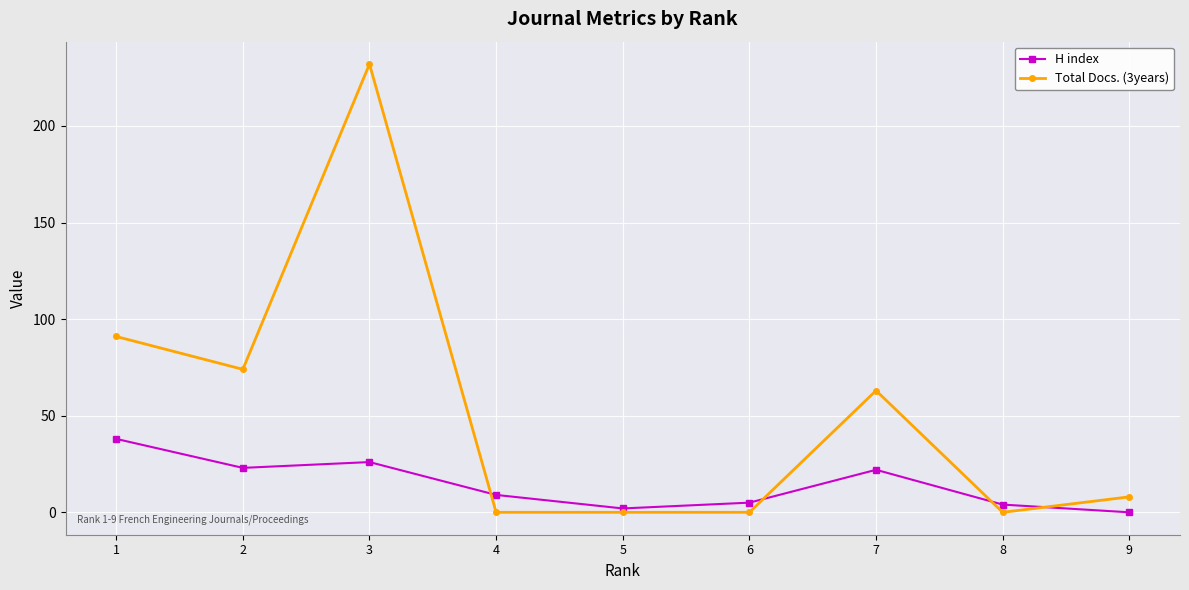

Rank the series by their maximum value, from highest to lowest.

Total Docs. (3years), H index